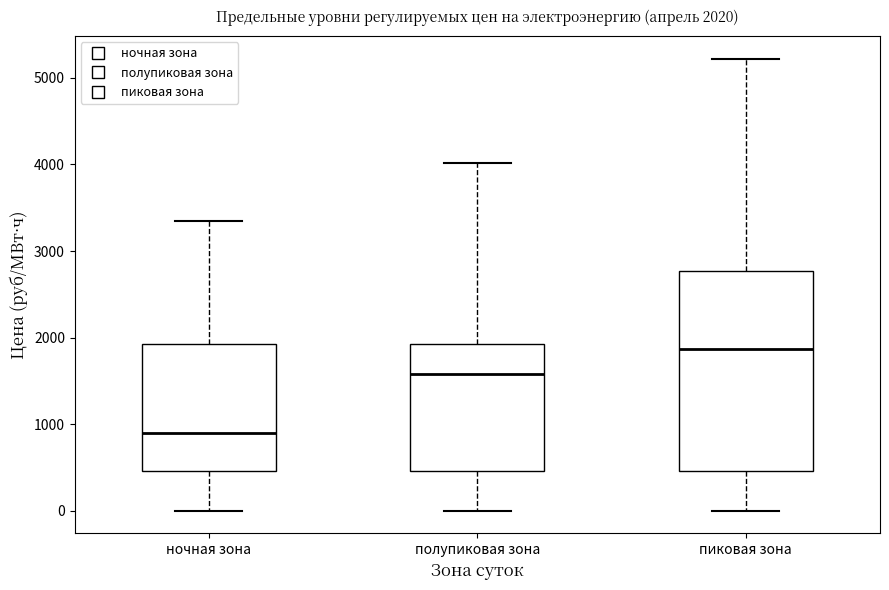

Which box's median line is the lowest?

ночная зона